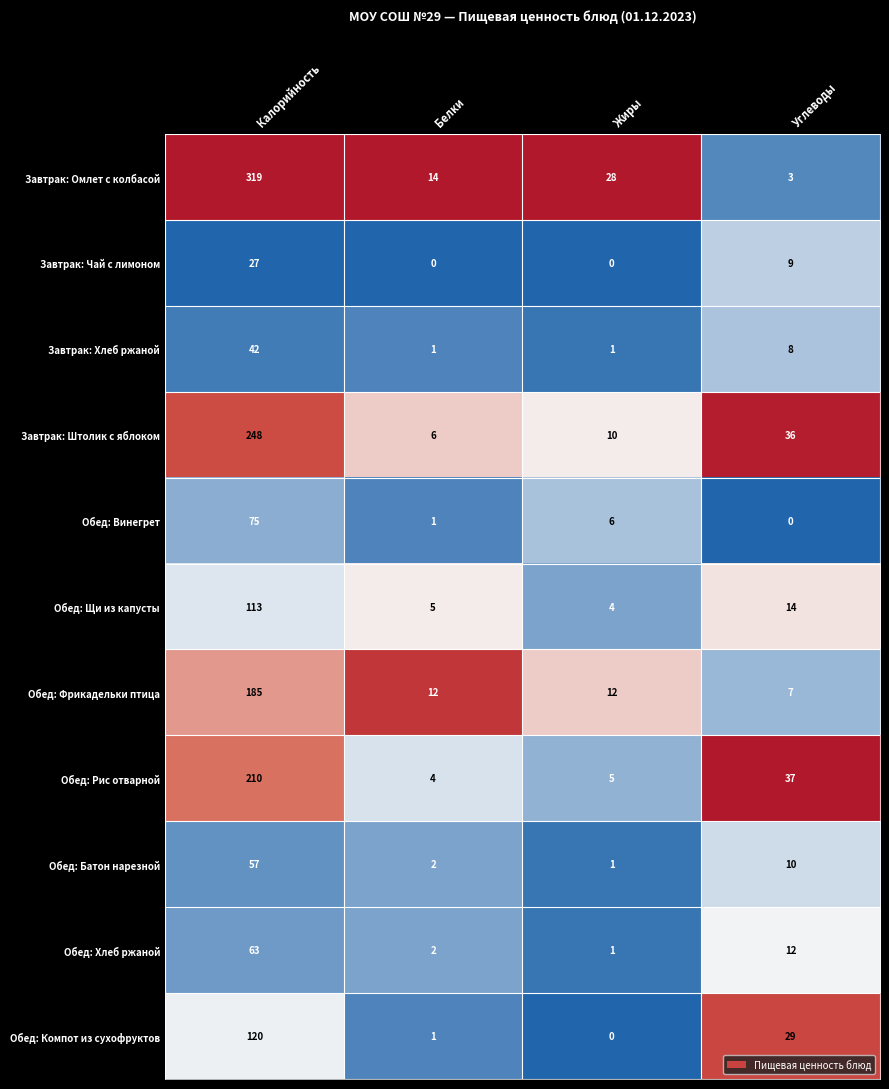

The value of Обед: Батон нарезной at Углеводы is 16. True or false?

False